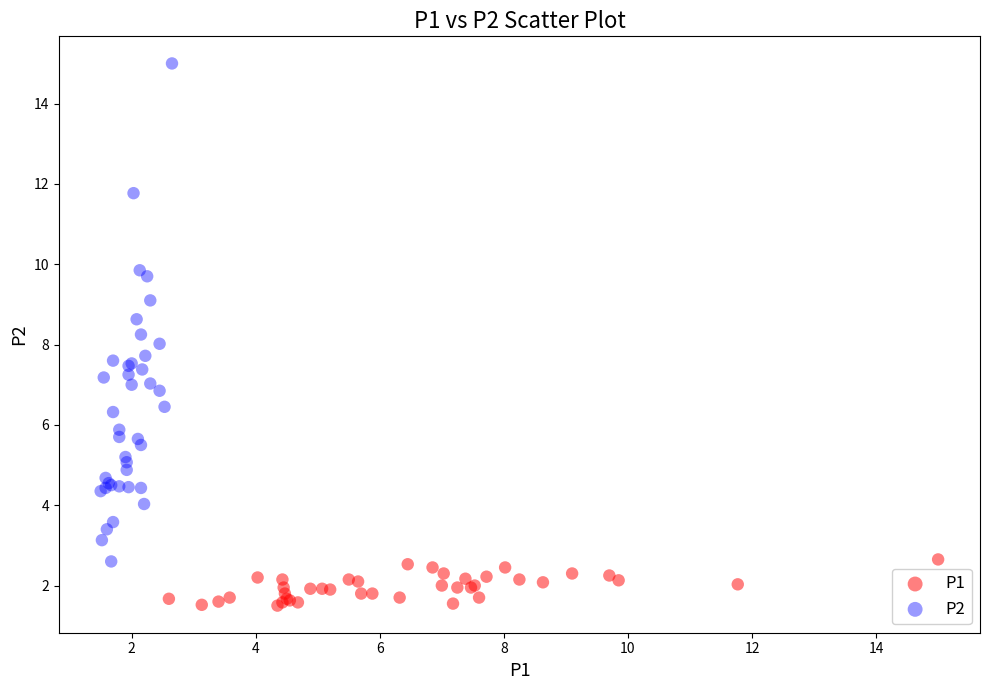

Which series reaches the maximum Y coordinate?

P2